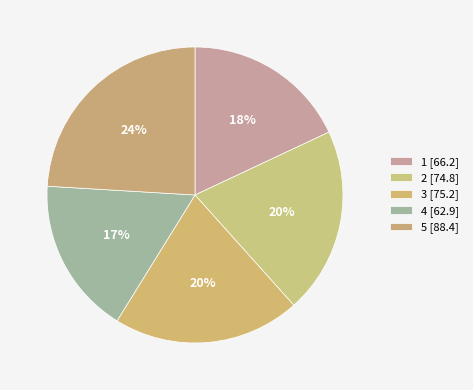

Is it true that 3 is 20% of the pie?

True